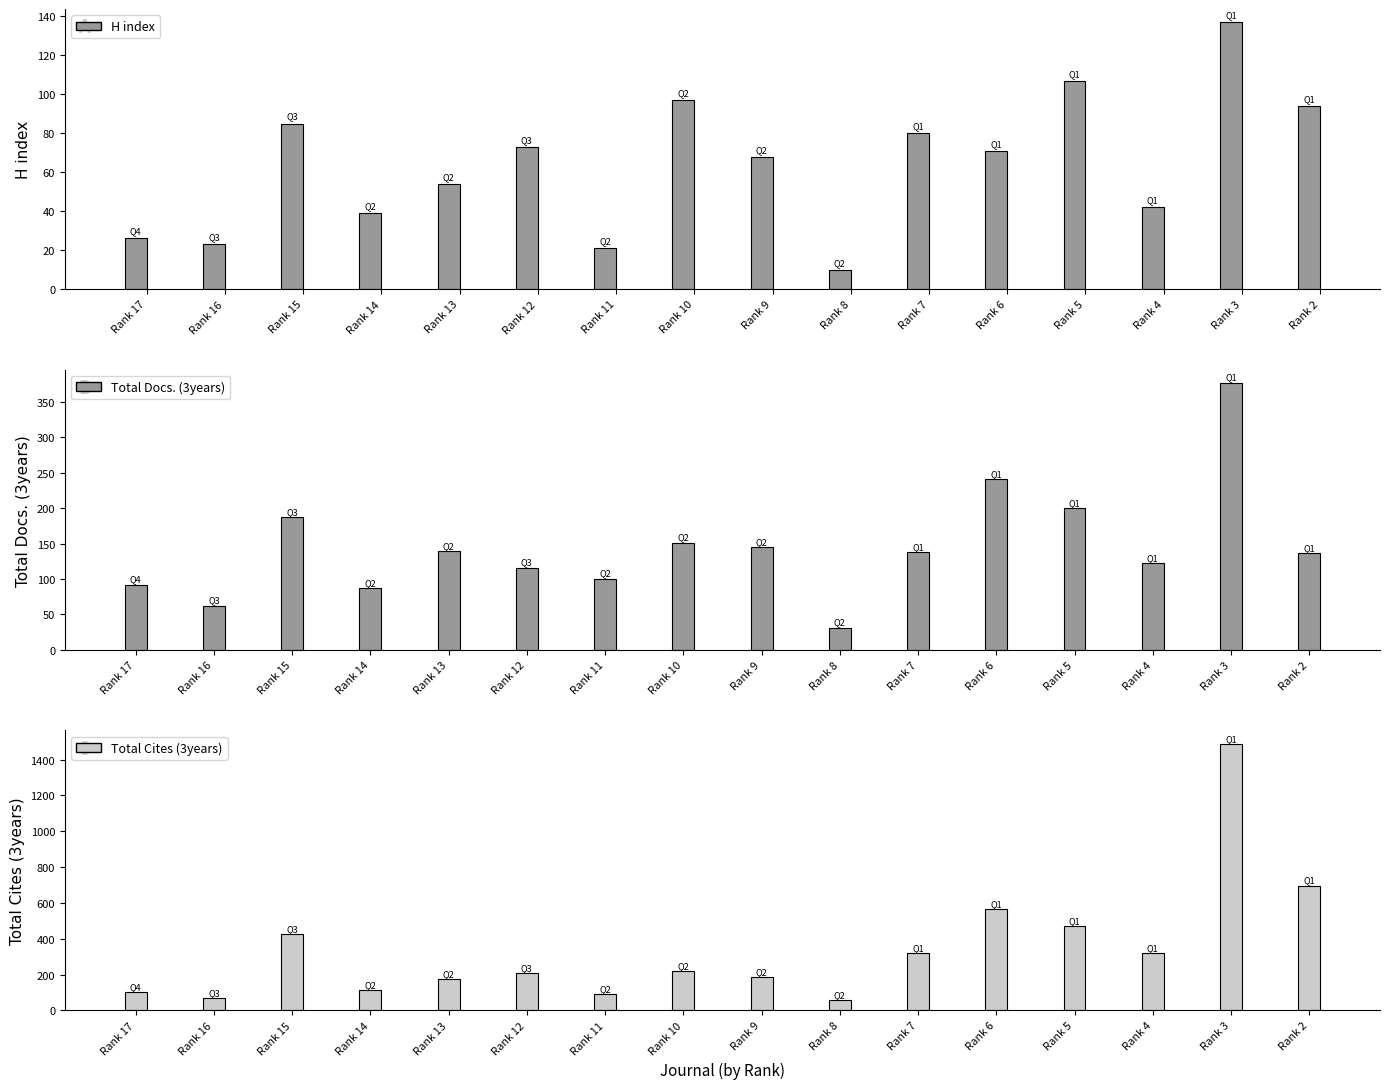

List the labels in order of Total Cites (3years) value, largest first.

Rank 3, Rank 2, Rank 6, Rank 5, Rank 15, Rank 7, Rank 4, Rank 10, Rank 12, Rank 9, Rank 13, Rank 14, Rank 17, Rank 11, Rank 16, Rank 8